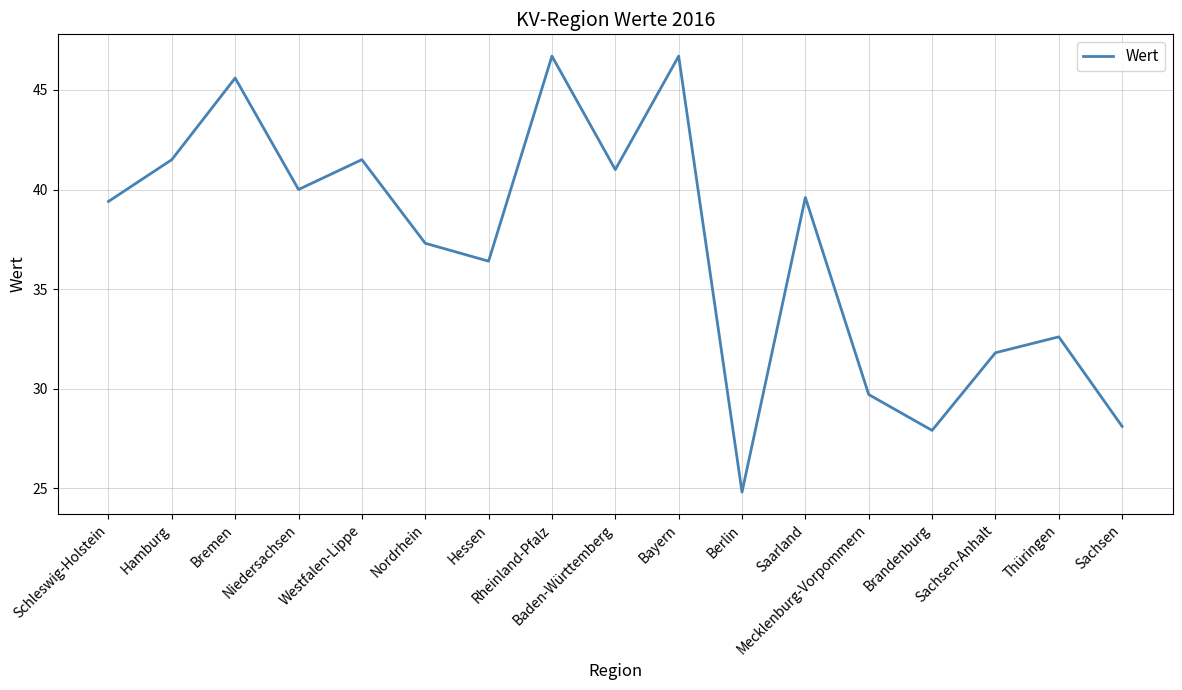

Is it true that the value at Niedersachsen is 40.0?

True